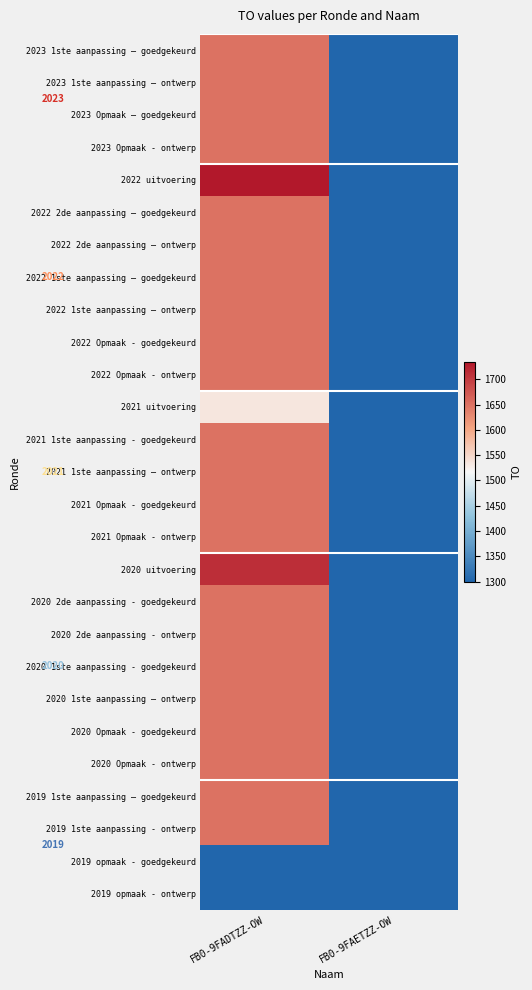

What is the total value across all series at FB0-9FADTZZ-OW?

41280